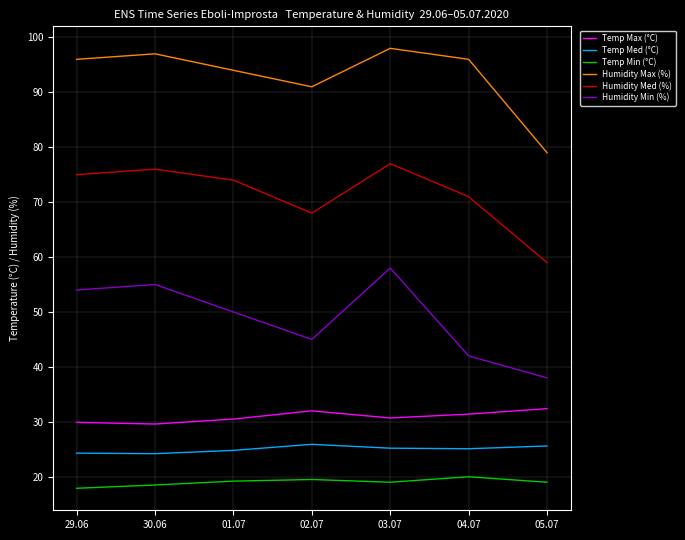

Which series changed the most between 01.07 and 02.07?

Humidity Med (%)